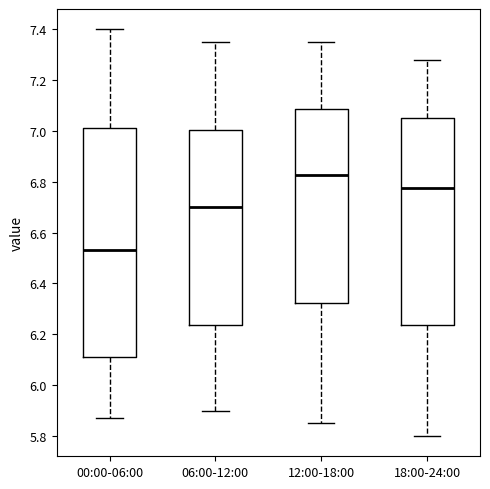

Which box has the lowest median line?

00:00-06:00